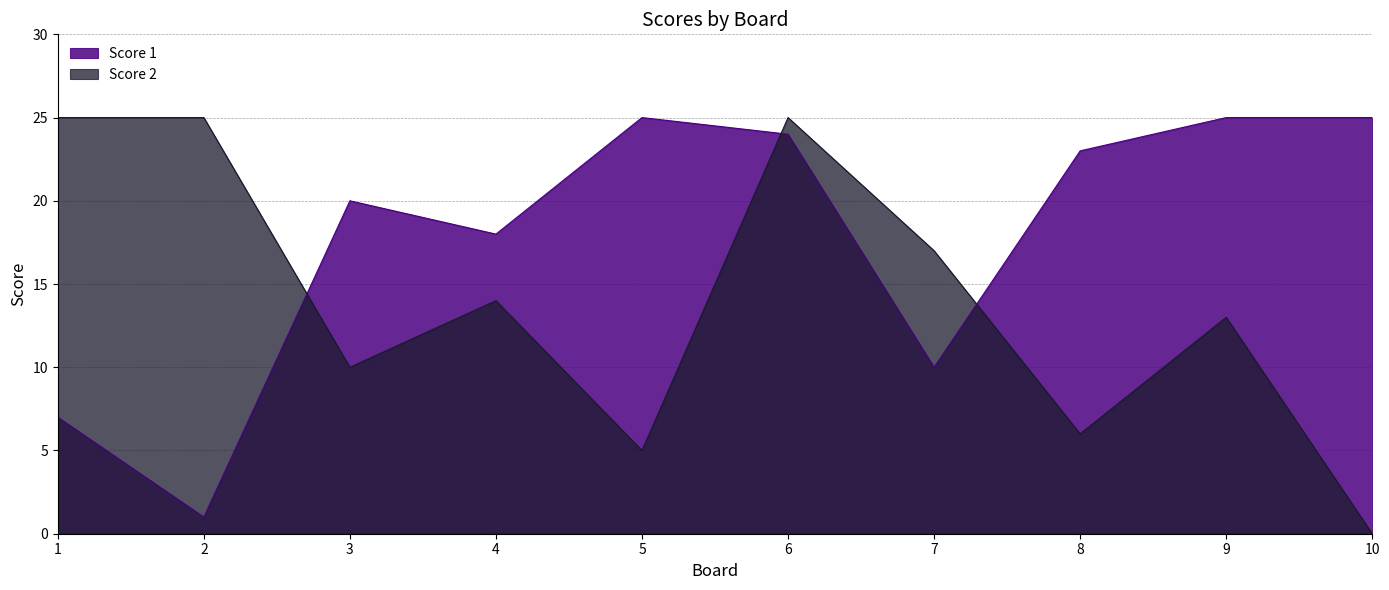

Which series ends up on top after the final intersection of Score 2 and Score 1?

Score 1